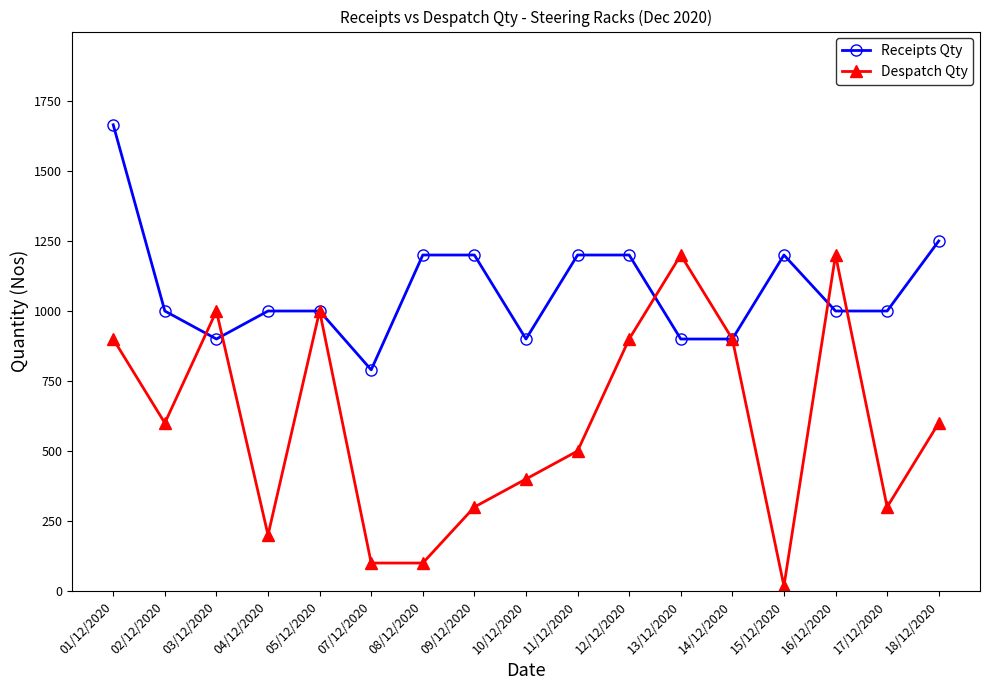

Reading right to left, extract all data points from this chart.

Receipts Qty: 1250	1000	1000	1200	900	900	1200	1200	900	1200	1200	790	1000	1000	900	1000	1665
Despatch Qty: 600	300	1200	18	900	1200	900	500	400	300	100	100	1000	200	1000	600	900